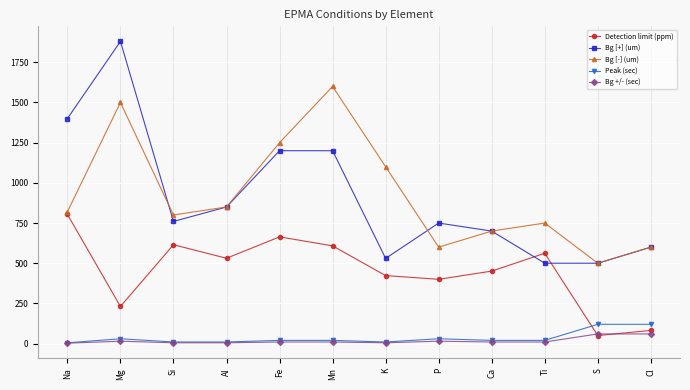

How many interior local peaks does the Detection limit (ppm) series have?

3